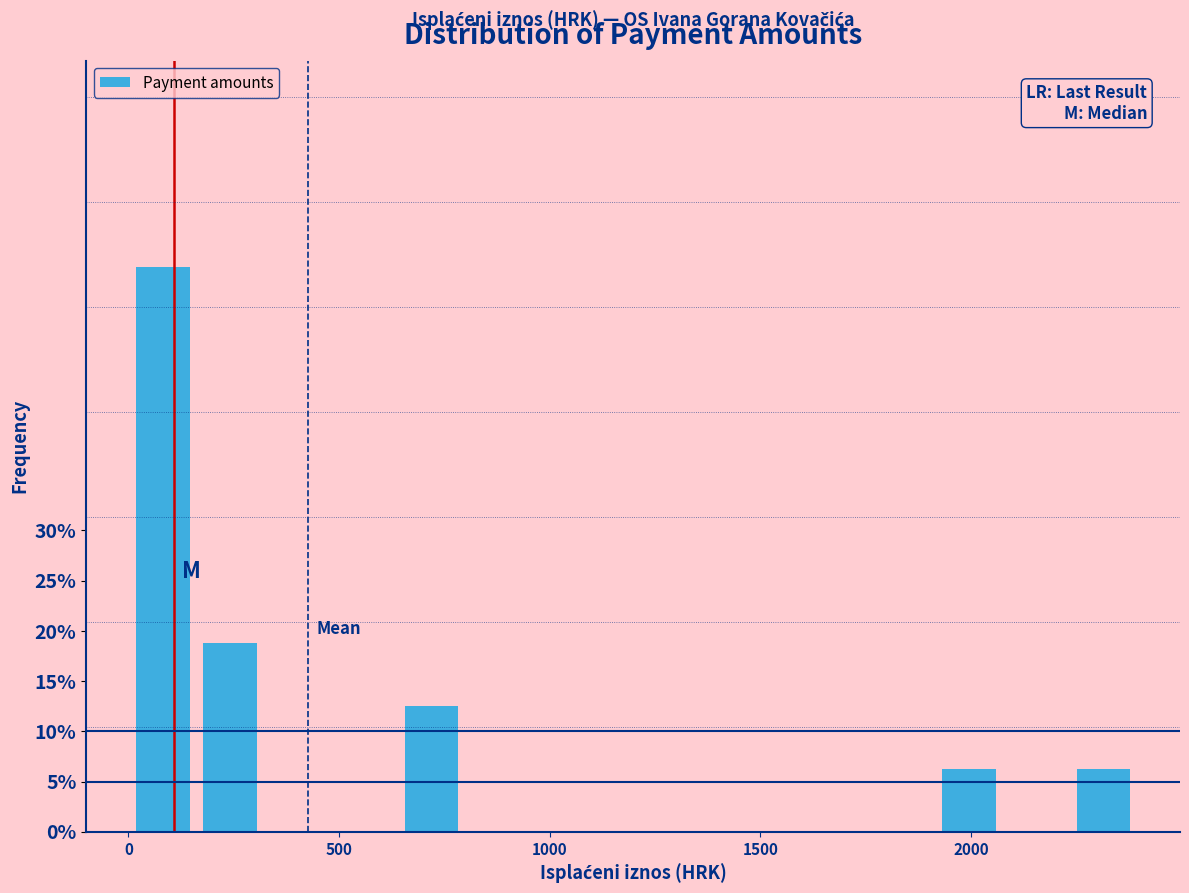

Around what value on the x-axis is the tallest bar? Give the approximate position of its centre, as read against the axis.

100